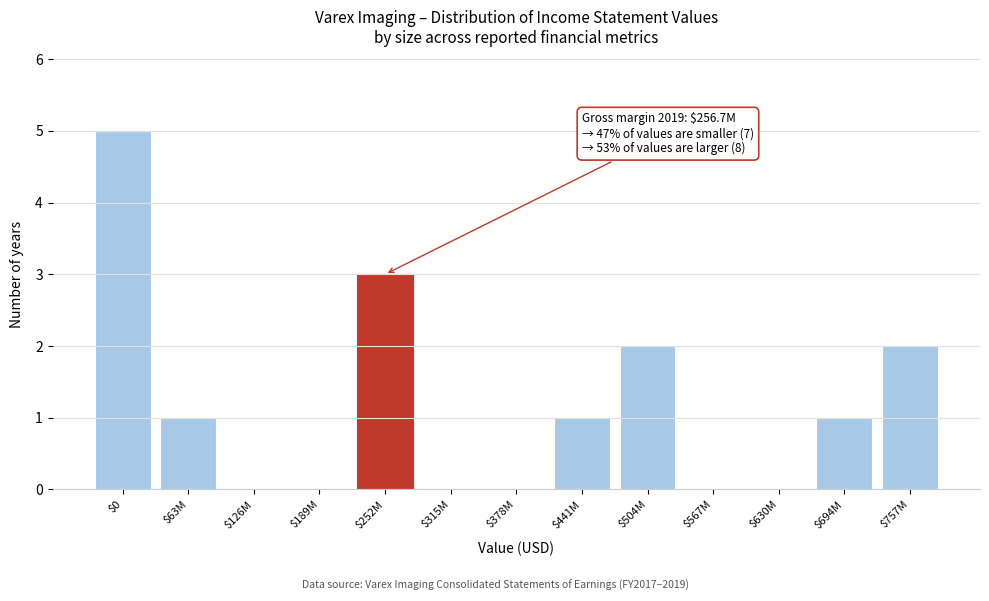

What is the approximate value at $252M?

3